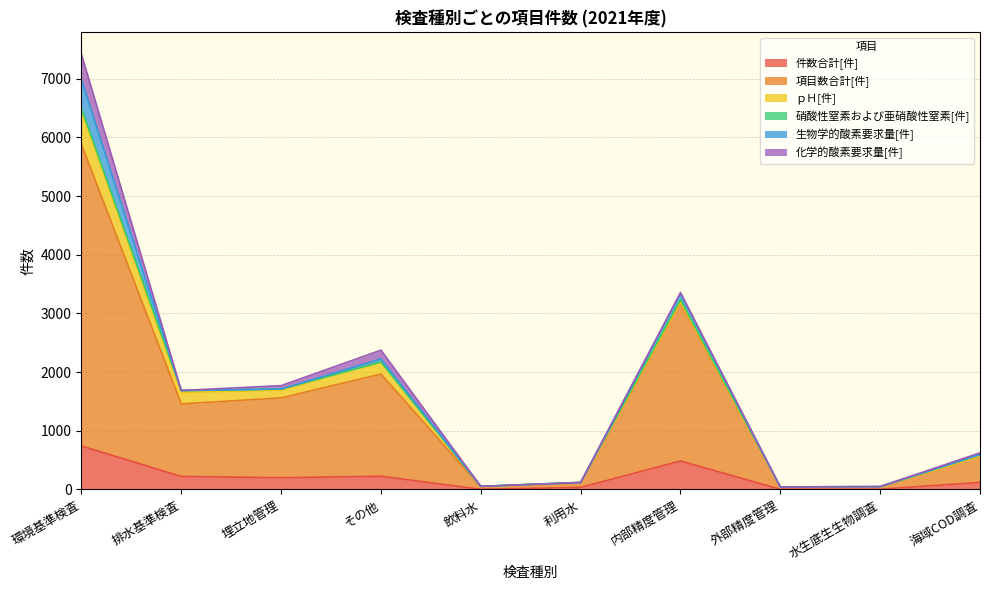

What is the label of the 8th point from the left?

外部精度管理